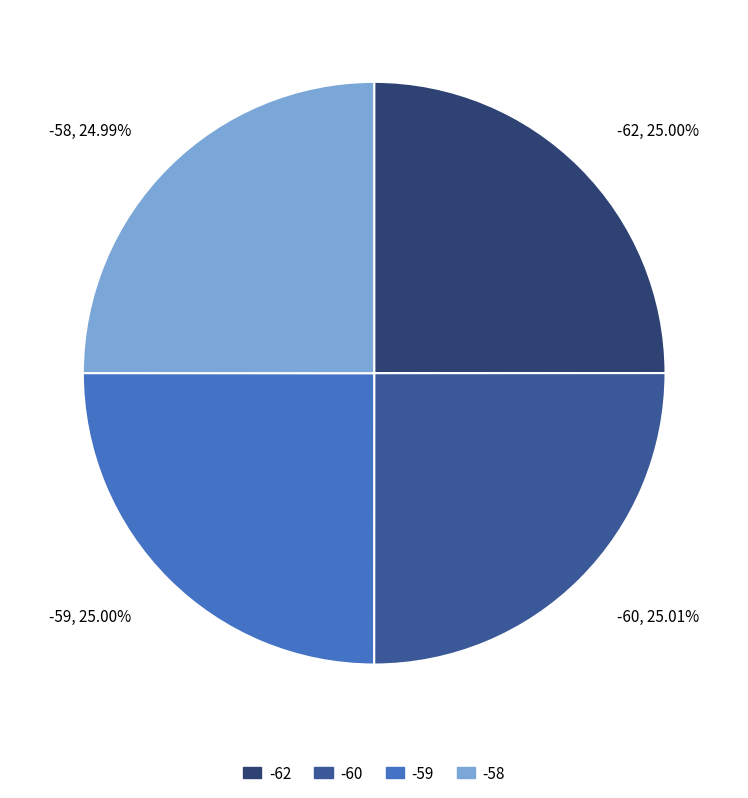

What is the ratio of the value at -59, 25.00% to the value at -58, 24.99%?

1.0